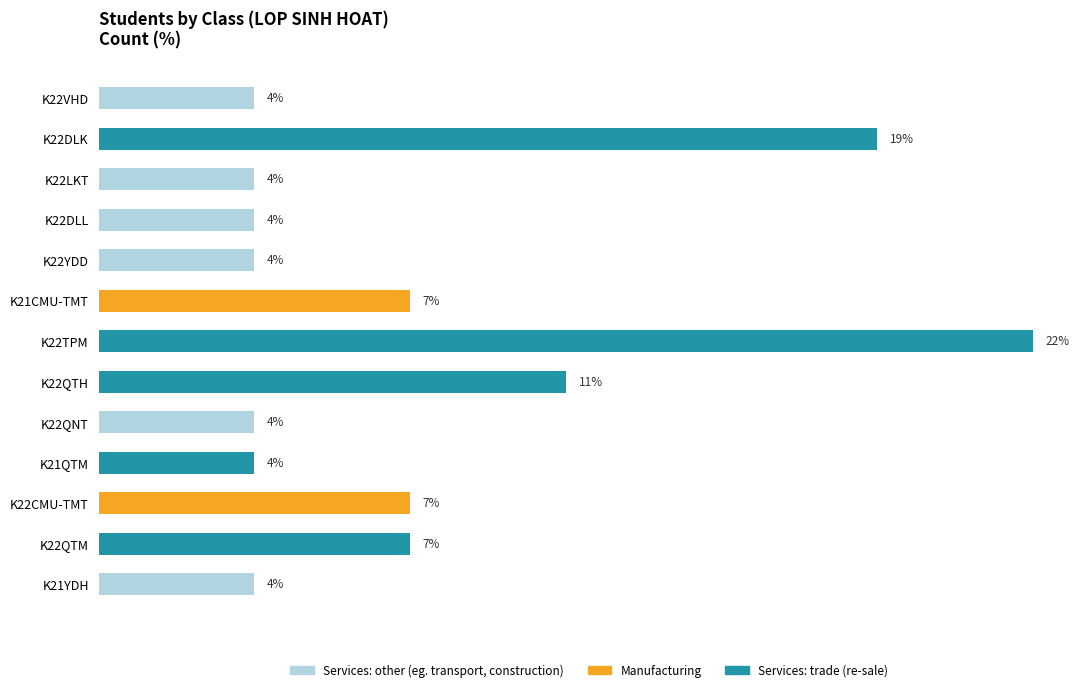

Reading right to left, transcribe all the data shown in this chart.

K21YDH=3.7	K22QTM=7.4	K22CMU-TMT=7.4	K21QTM=3.7	K22QNT=3.7	K22QTH=11.1	K22TPM=22.2	K21CMU-TMT=7.4	K22YDD=3.7	K22DLL=3.7	K22LKT=3.7	K22DLK=18.5	K22VHD=3.7